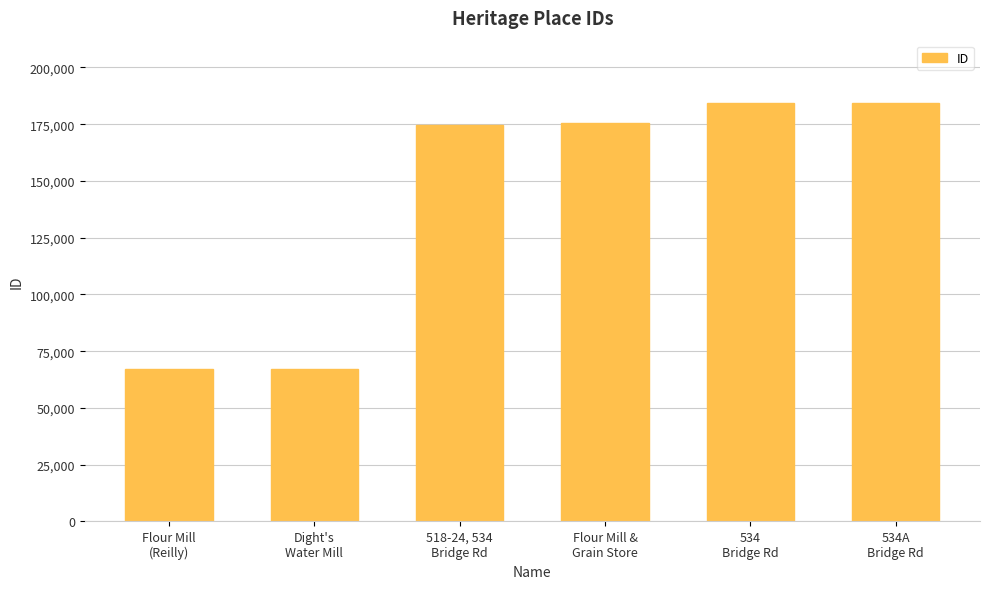

What is the label of the 2nd bar from the right?

534
Bridge Rd